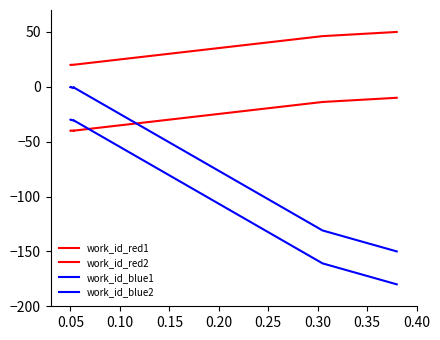

How many lines are shown in the chart?

4